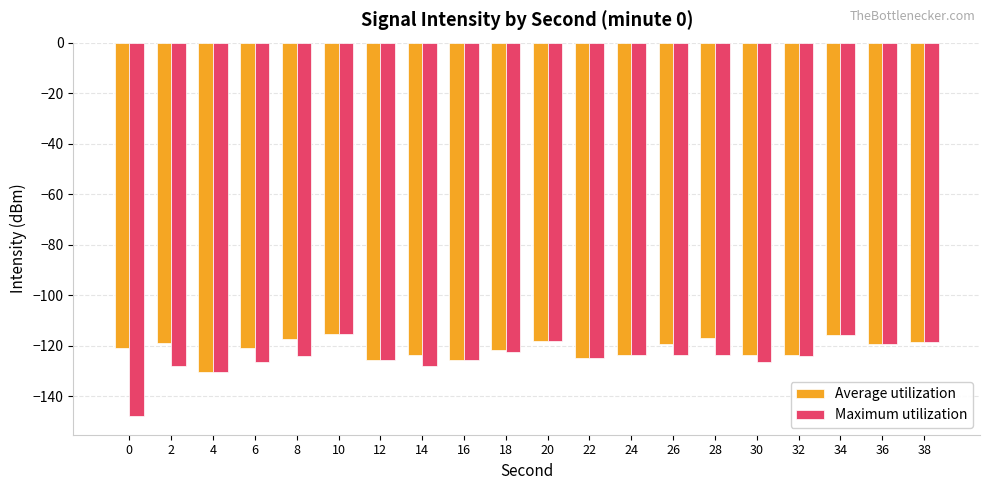

How many bars are there in total?

40